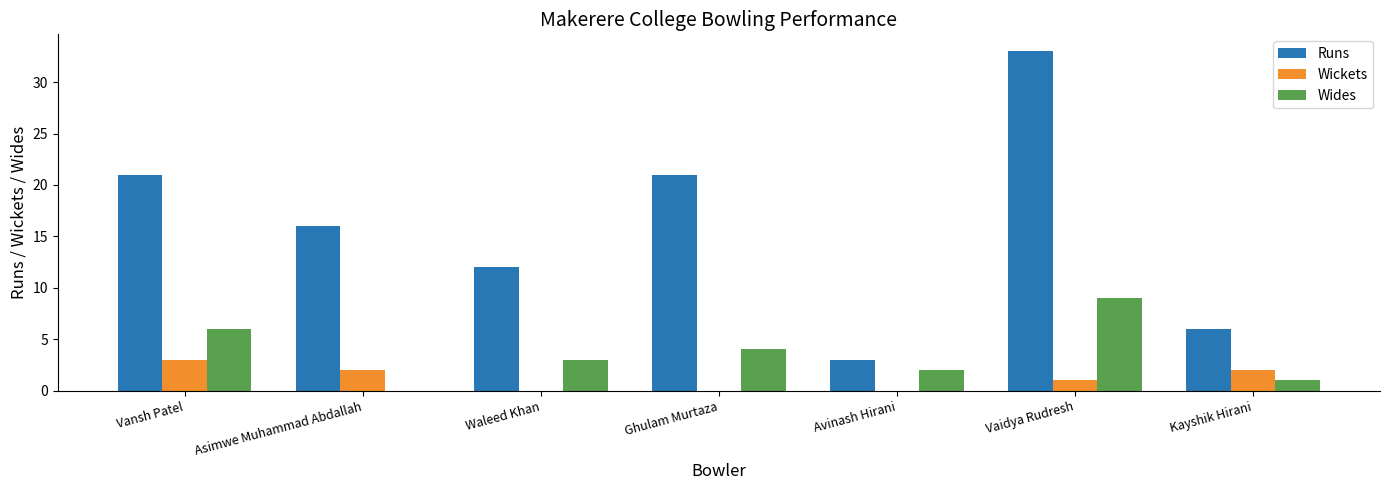

True or false: Wides has a value of 3 at Asimwe Muhammad Abdallah.

False